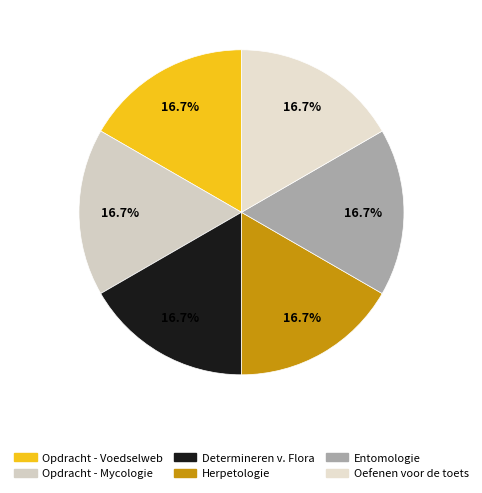

Count the number of slices in the pie.

6